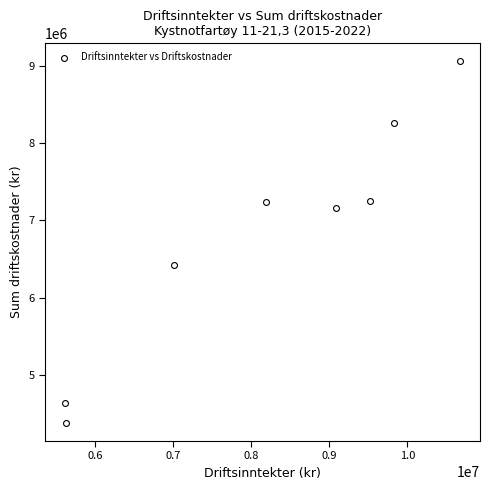

What is the range of X values (max minus min)?

5057833.1